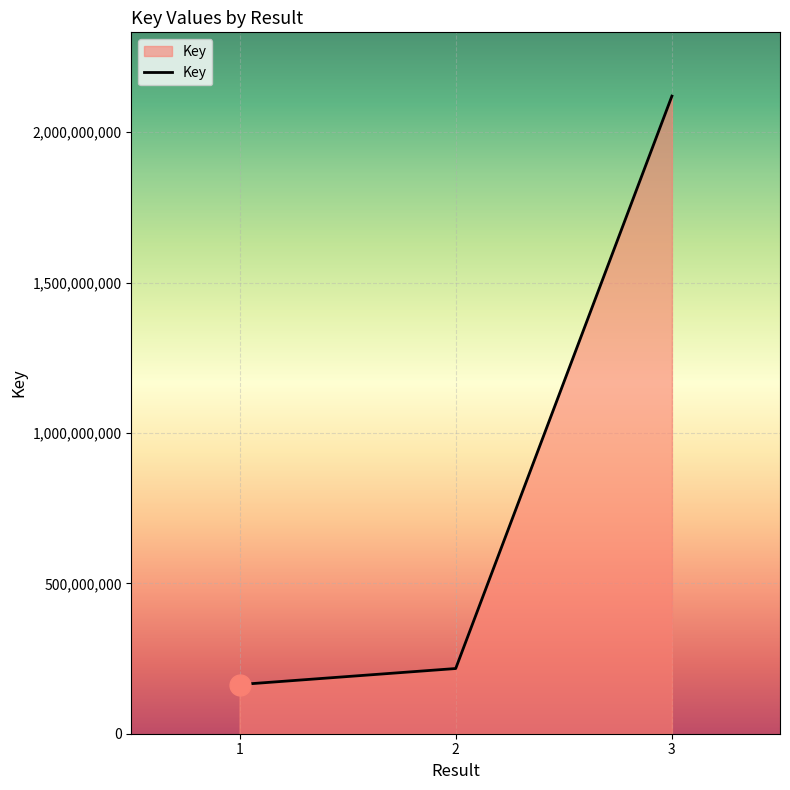

What is the maximum value shown in the chart?

2120068982